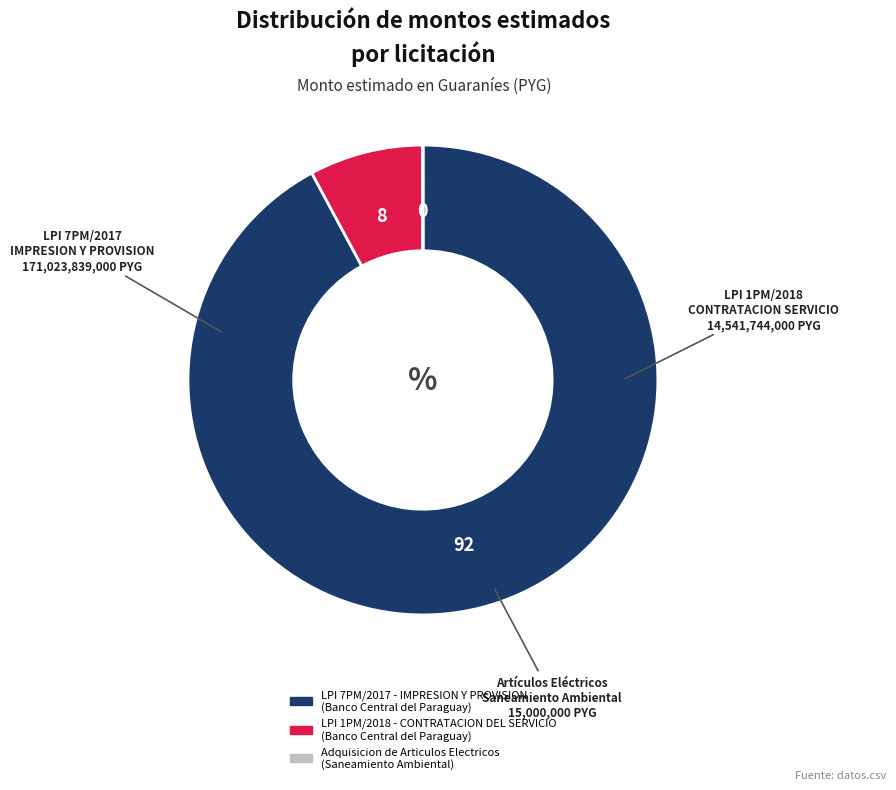

Do LPI 7PM/2017 - IMPRESION Y PROVISION (Banco Central del Paraguay) and LPI 1PM/2018 - CONTRATACION DEL SERVICIO (Banco Central del Paraguay) together represent more than half of the pie?

Yes